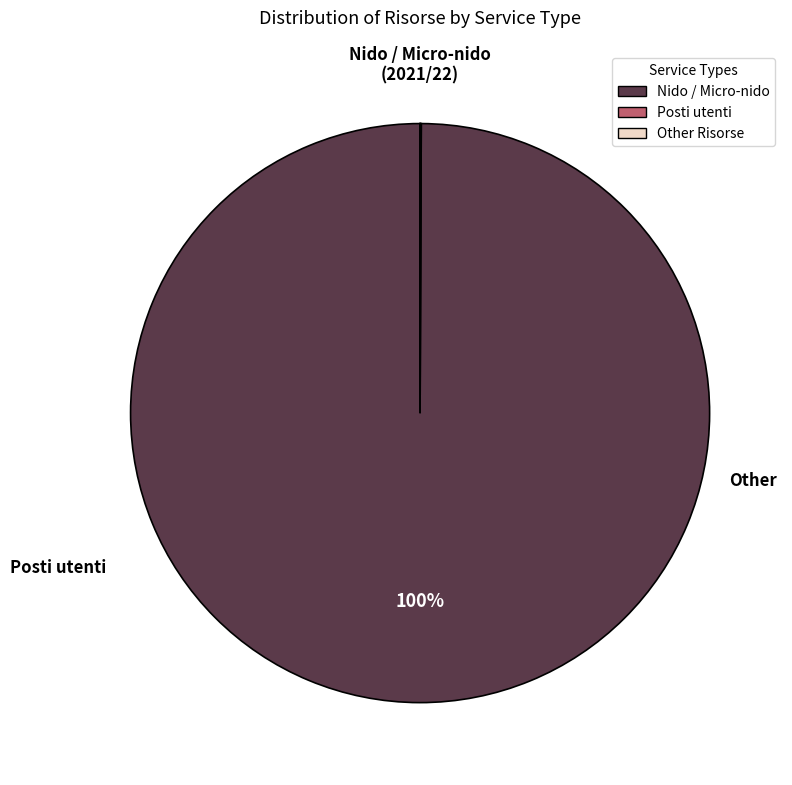

To the nearest percent, what is the average slice percentage?

33%